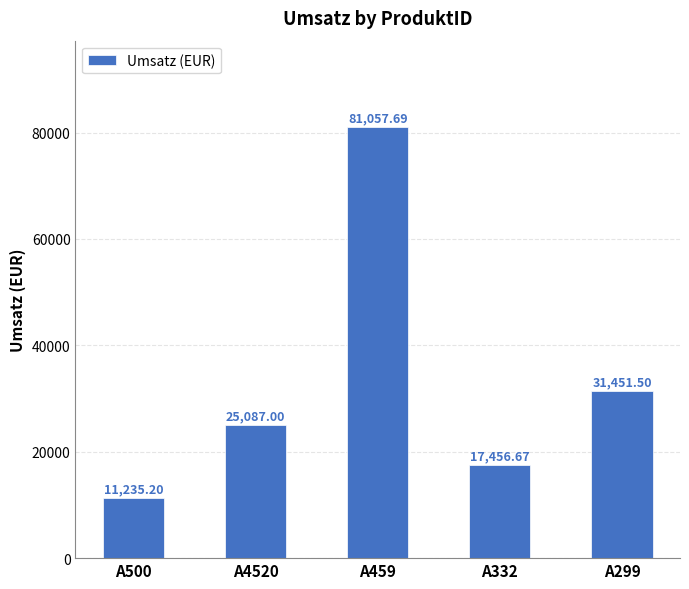

What is the difference between the values at A4520 and A500?

13851.8